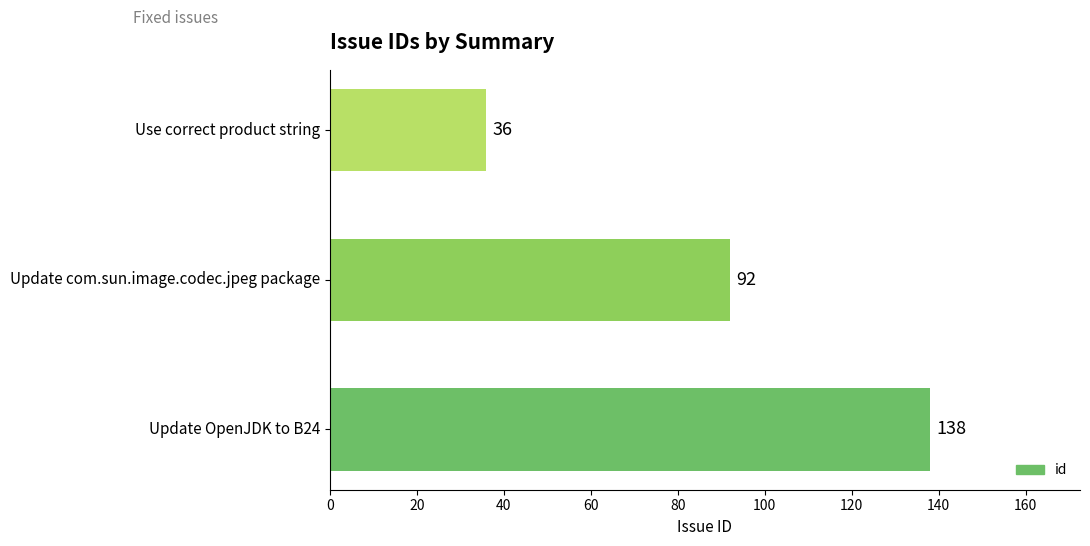

Are the bars horizontal?

Yes